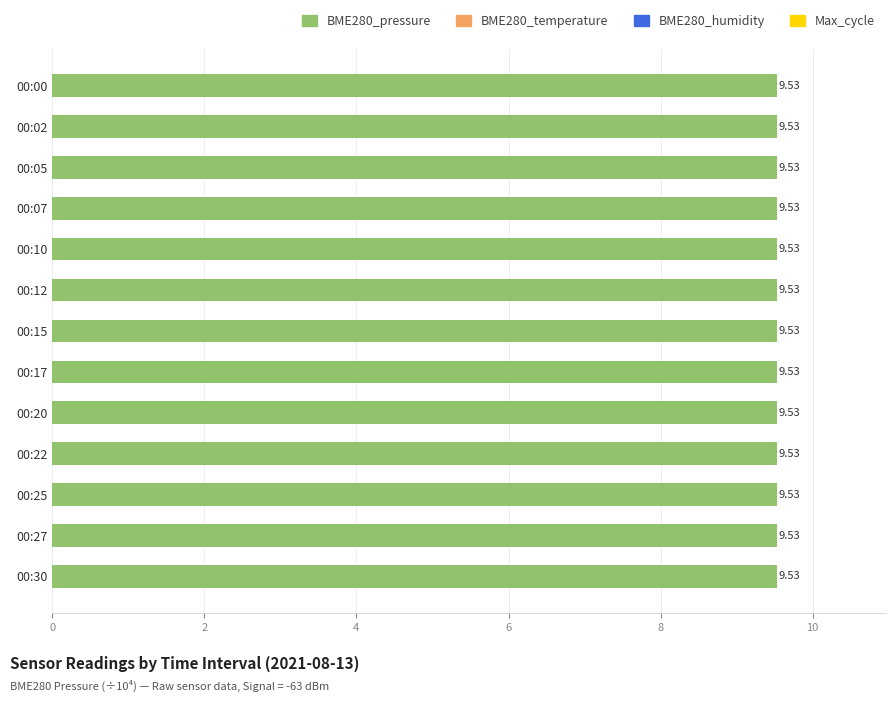

Does the chart contain stacked bars?

No